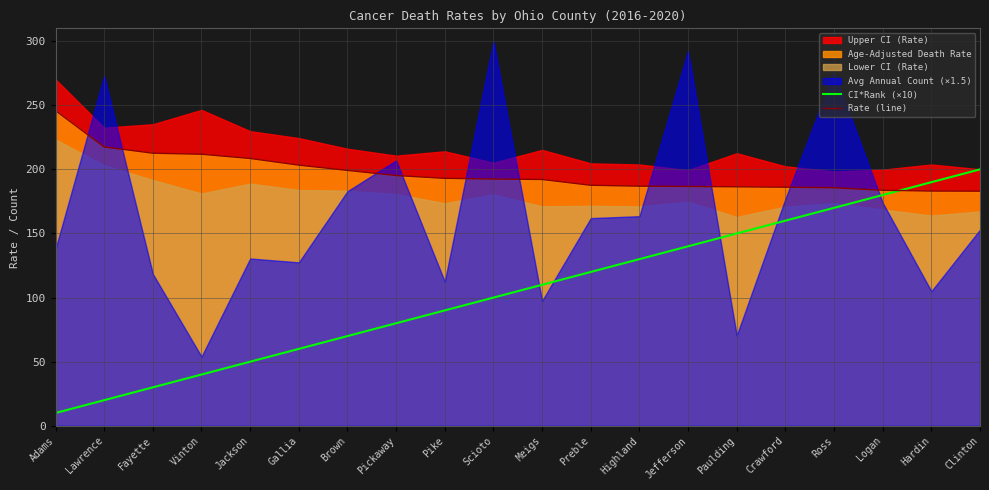

Between Brown and Clinton, which series saw the biggest shift?

CI*Rank (×10)